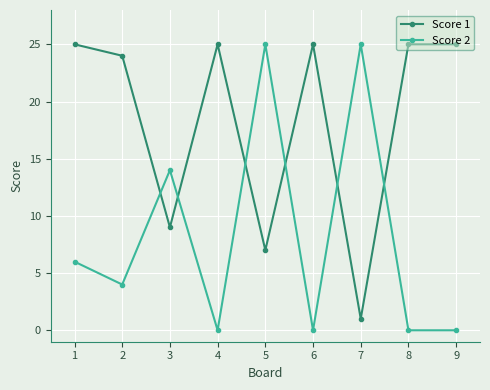

Is the value of Score 2 at 8 greater than the value of Score 1 at 4?

No